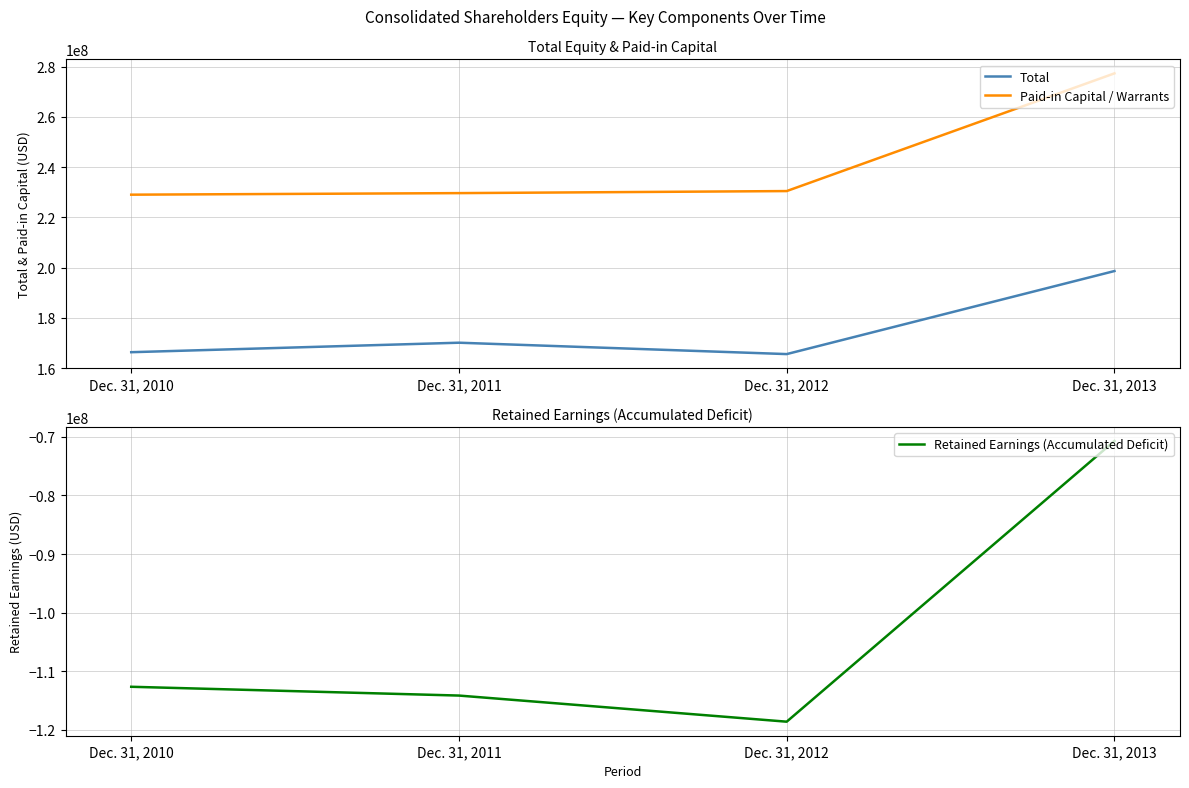

What is the value of the Total point at the 4th from the left?

198604000